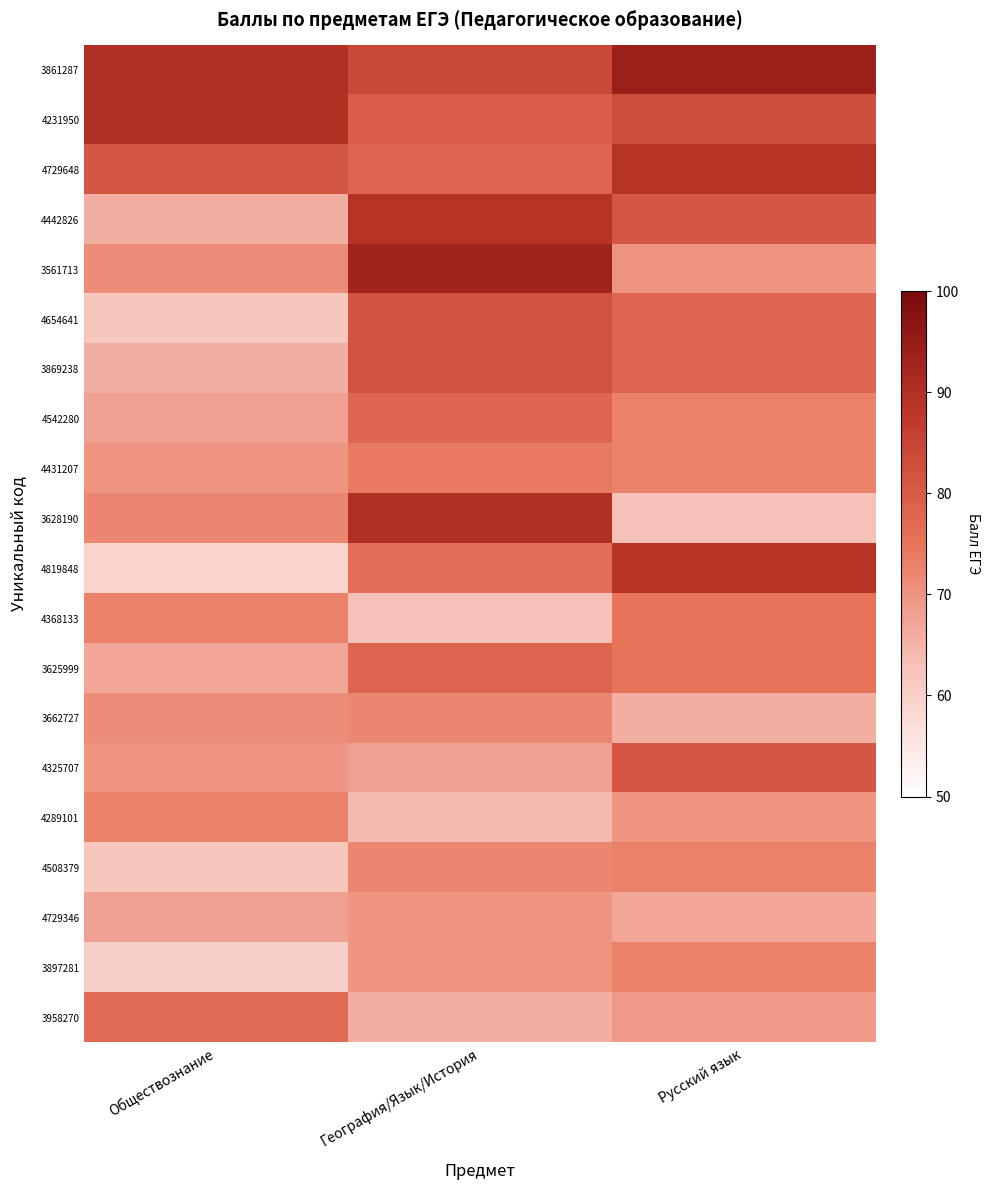

Reading left to right, transcribe all the data shown in this chart.

3861287: Обществознание=90	География/Язык/История=84	Русский язык=94
4231950: Обществознание=90	География/Язык/История=80	Русский язык=83
4729648: Обществознание=81	География/Язык/История=78	Русский язык=89
4442826: Обществознание=66	География/Язык/История=89	Русский язык=81
3561713: Обществознание=71	География/Язык/История=93	Русский язык=70
4654641: Обществознание=62	География/Язык/История=82	Русский язык=78
3869238: Обществознание=66	География/Язык/История=82	Русский язык=78
4542280: Обществознание=68	География/Язык/История=78	Русский язык=73
4431207: Обществознание=70	География/Язык/История=74	Русский язык=73
3628190: Обществознание=72	География/Язык/История=90	Русский язык=63
4819848: Обществознание=59	География/Язык/История=76	Русский язык=89
4368133: Обществознание=73	География/Язык/История=63	Русский язык=75
3625999: Обществознание=67	География/Язык/История=78	Русский язык=75
3662727: Обществознание=71	География/Язык/История=72	Русский язык=66
4325707: Обществознание=70	География/Язык/История=68	Русский язык=81
4289101: Обществознание=73	География/Язык/История=64	Русский язык=70
4508379: Обществознание=62	География/Язык/История=72	Русский язык=73
4729346: Обществознание=68	География/Язык/История=70	Русский язык=67
3897281: Обществознание=60	География/Язык/История=70	Русский язык=73
3958270: Обществознание=77	География/Язык/История=66	Русский язык=69